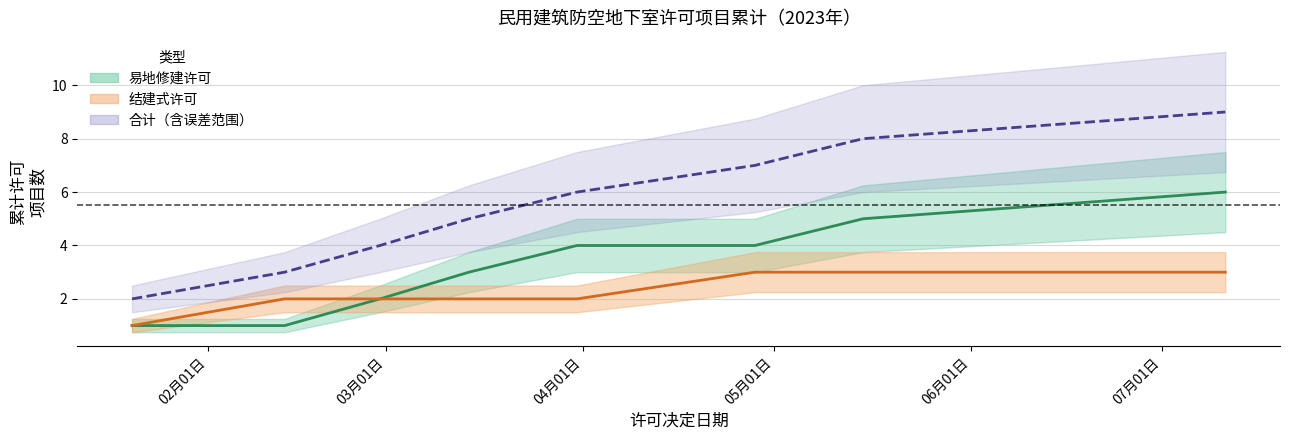

What is the maximum value shown in the chart?

9